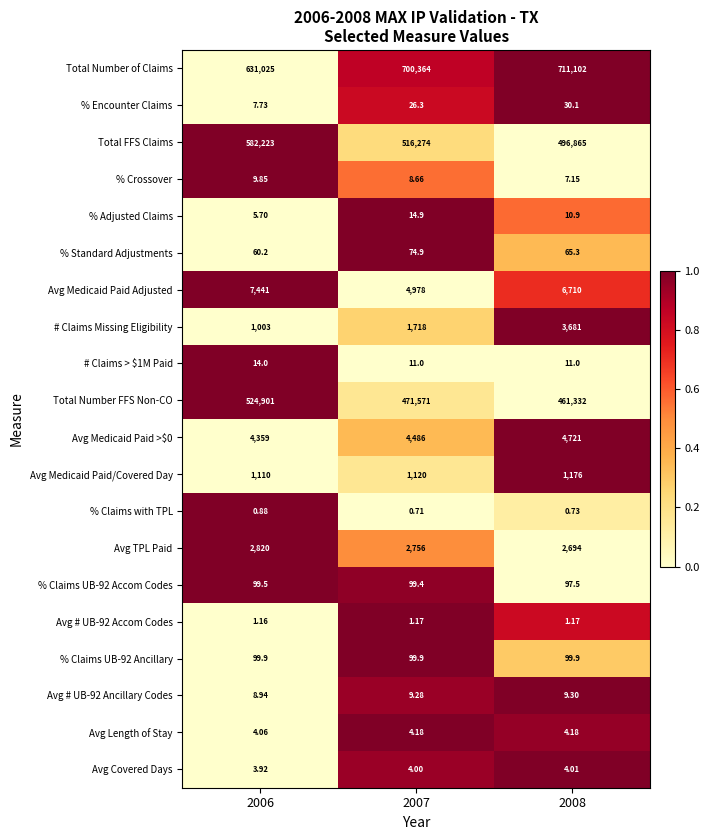

Which series has the widest spread of values?

Total FFS Claims